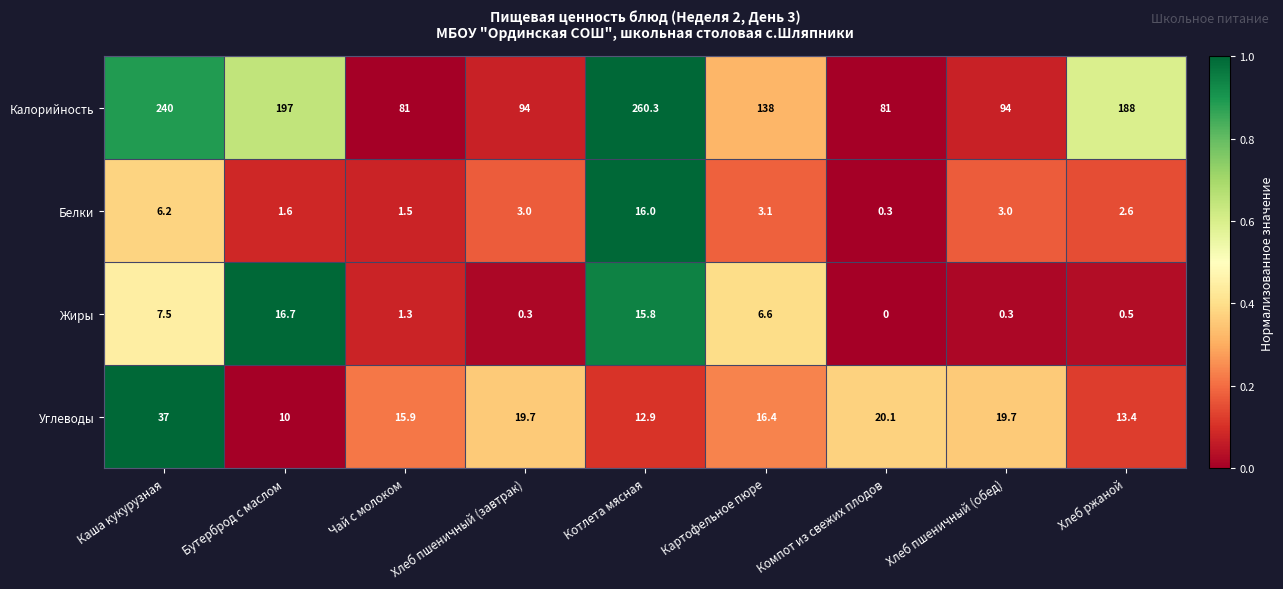

Where does the Белки series first go above 3?

Каша кукурузная